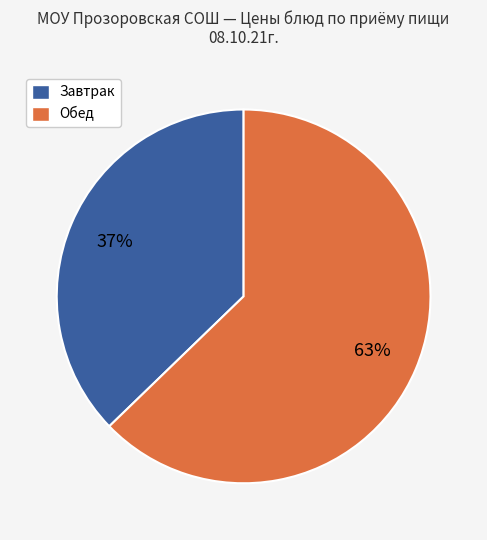

Count the number of slices in the pie.

2